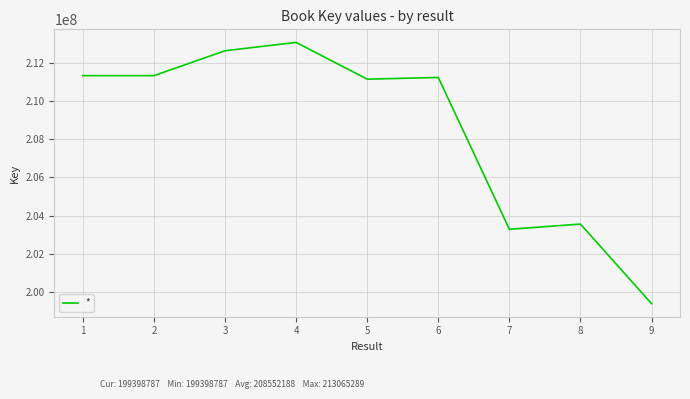

What is the greatest value displayed?

213065289